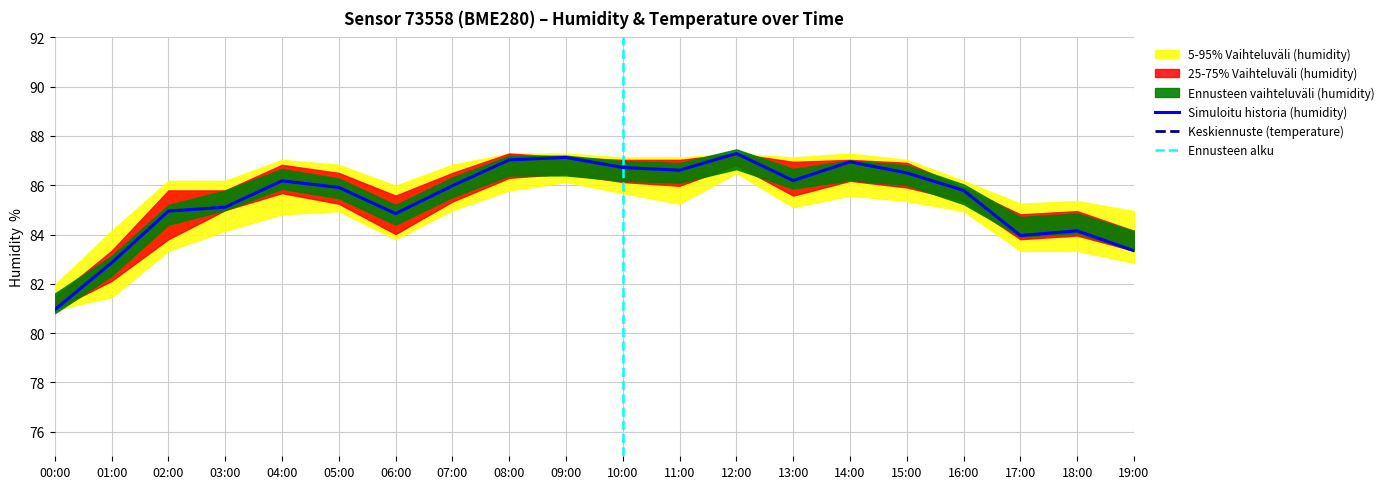

At which category is the sum across all series the highest?

12:00